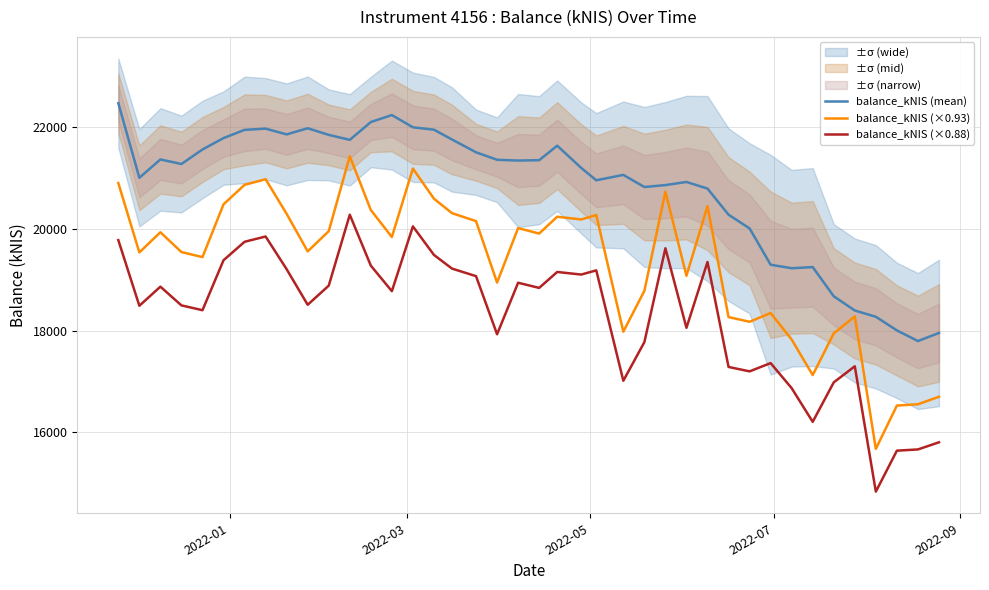

True or false: balance_kNIS (mean) and balance_kNIS (×0.88) cross at least once.

False